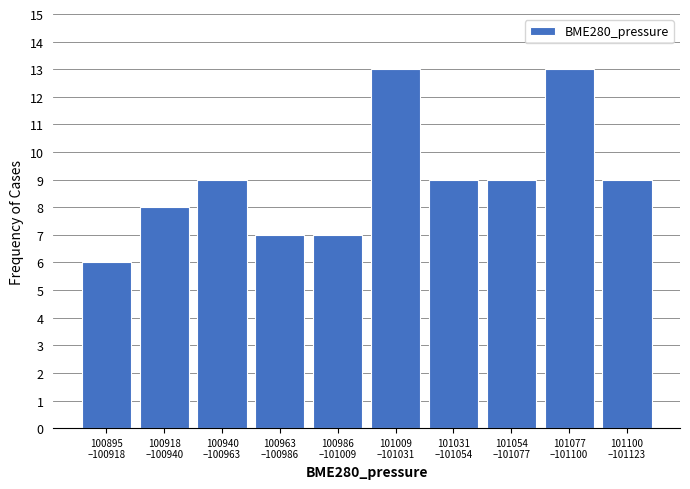

Reading right to left, what are all the values shown in this chart?

9	13	9	9	13	7	7	9	8	6